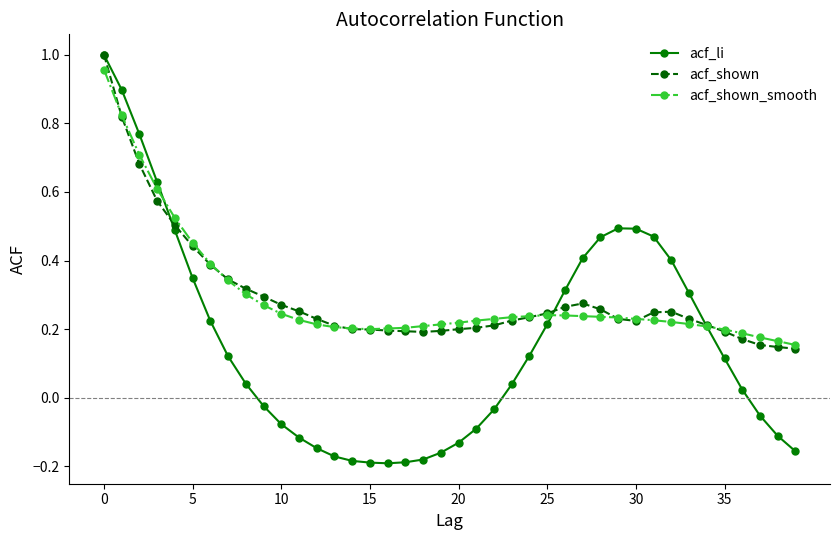

True or false: acf_shown_smooth has more than 0 points higher than both neighbors.

True